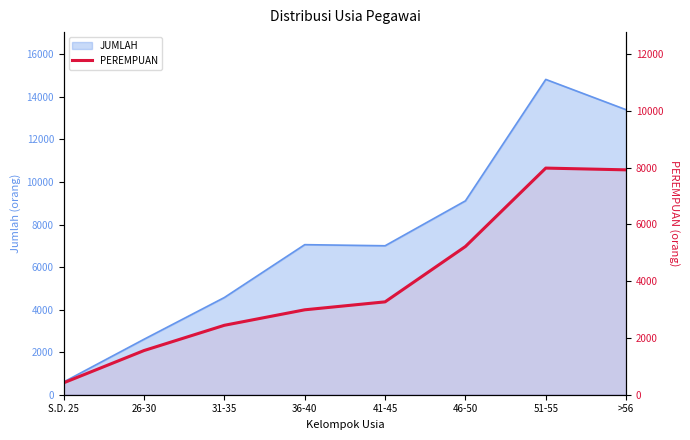

List the labels in order of value, largest first.

51-55, >56, 46-50, 41-45, 36-40, 31-35, 26-30, S.D. 25